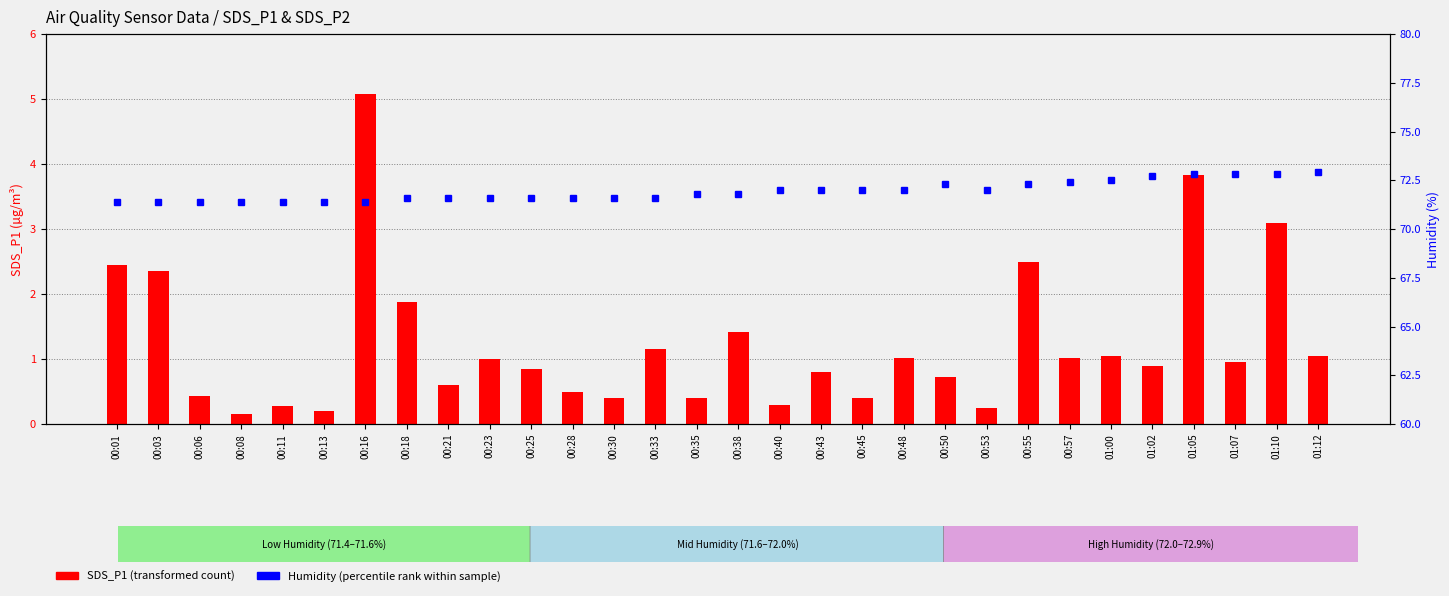

At which label does Humidity reach its minimum?

00:01